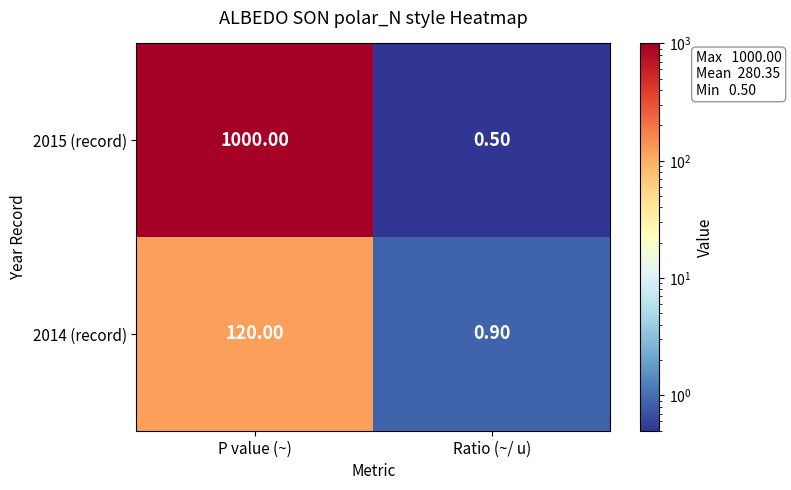

Which series has the largest total across all categories?

2015 (record)